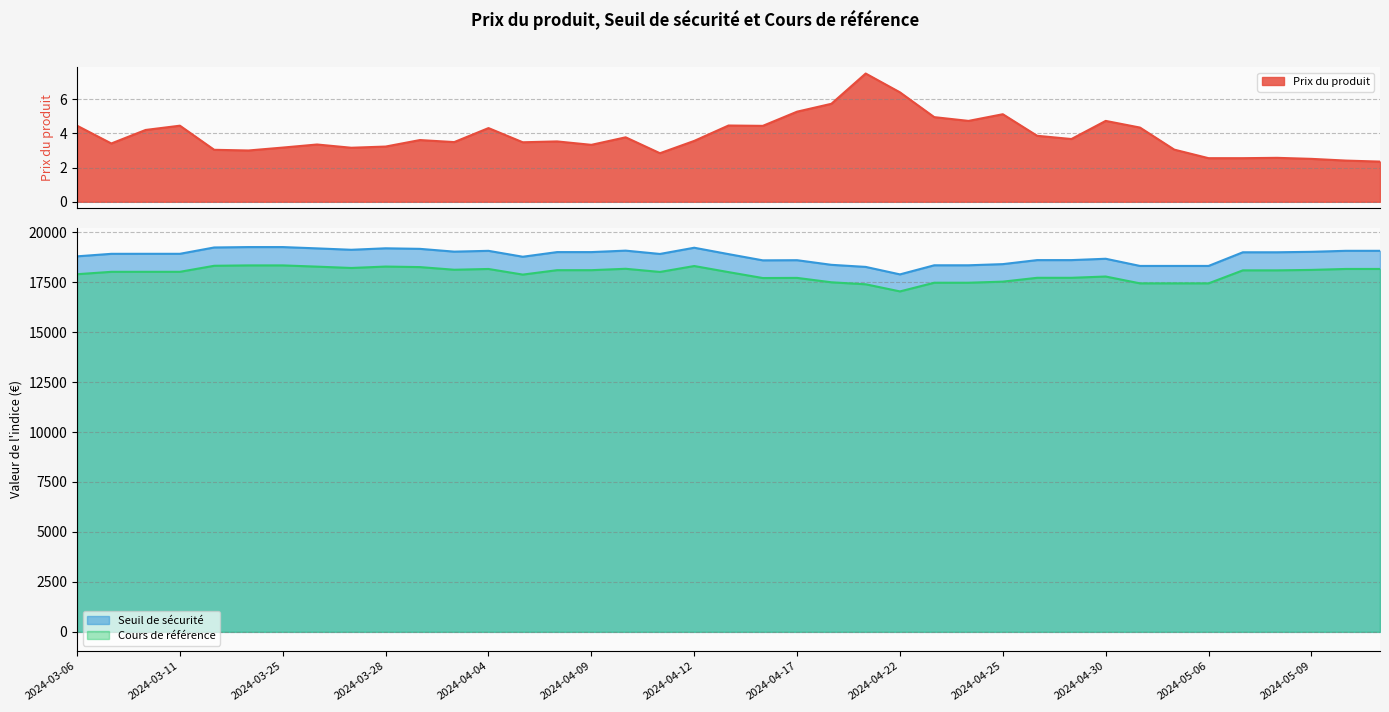

Does the chart display data point markers on the line(s)?

No